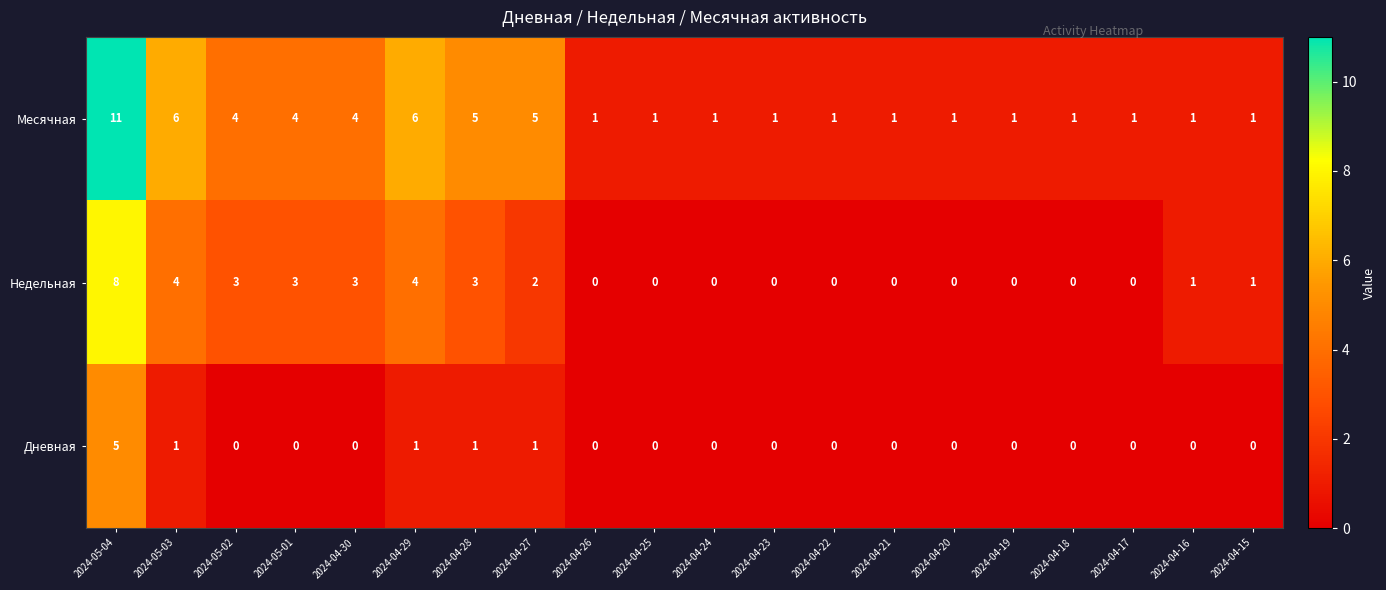

At which category is the sum across all series the highest?

2024-05-04